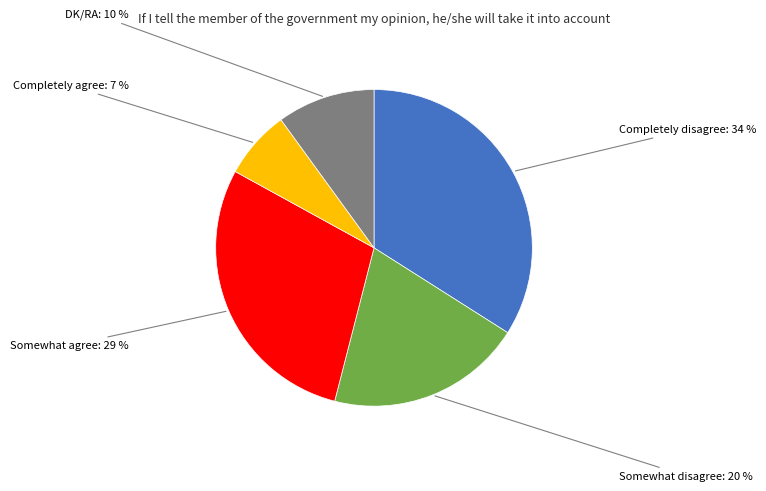

Combined, do DK/RA and Somewhat disagree account for over 50%?

No